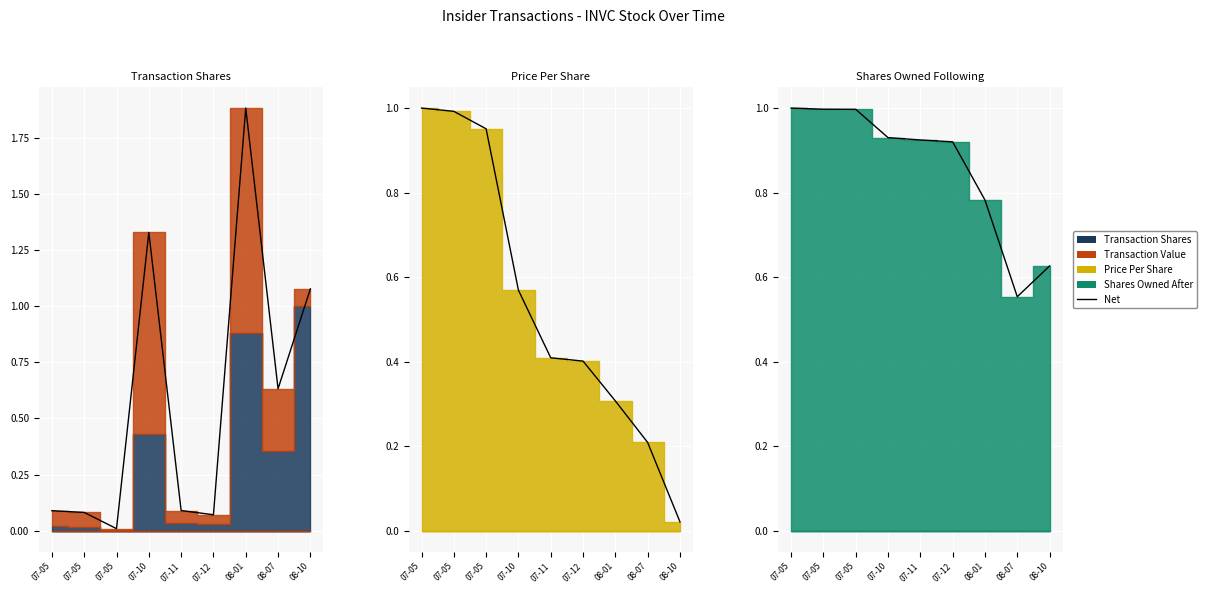

Which has a higher value, 08-10 or 07-05?

07-05